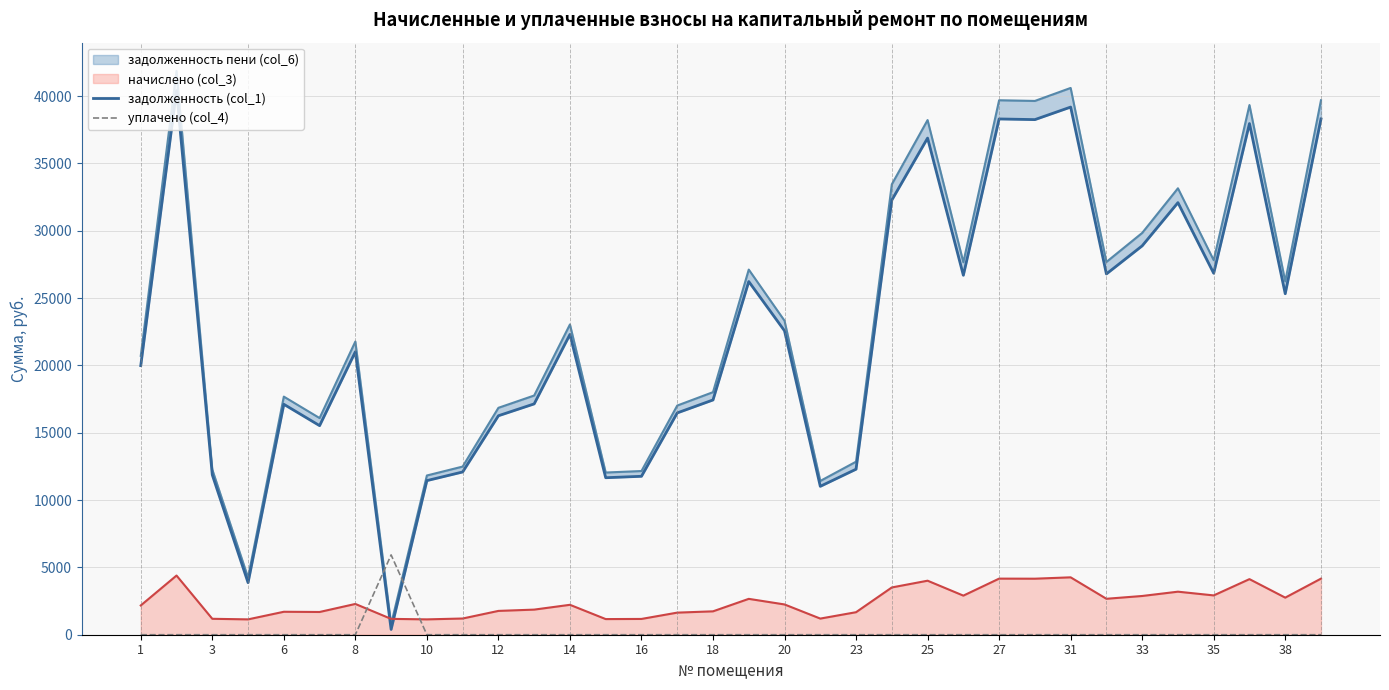

True or false: уплачено (col_4) and начислено (col_3) intersect in this chart.

True